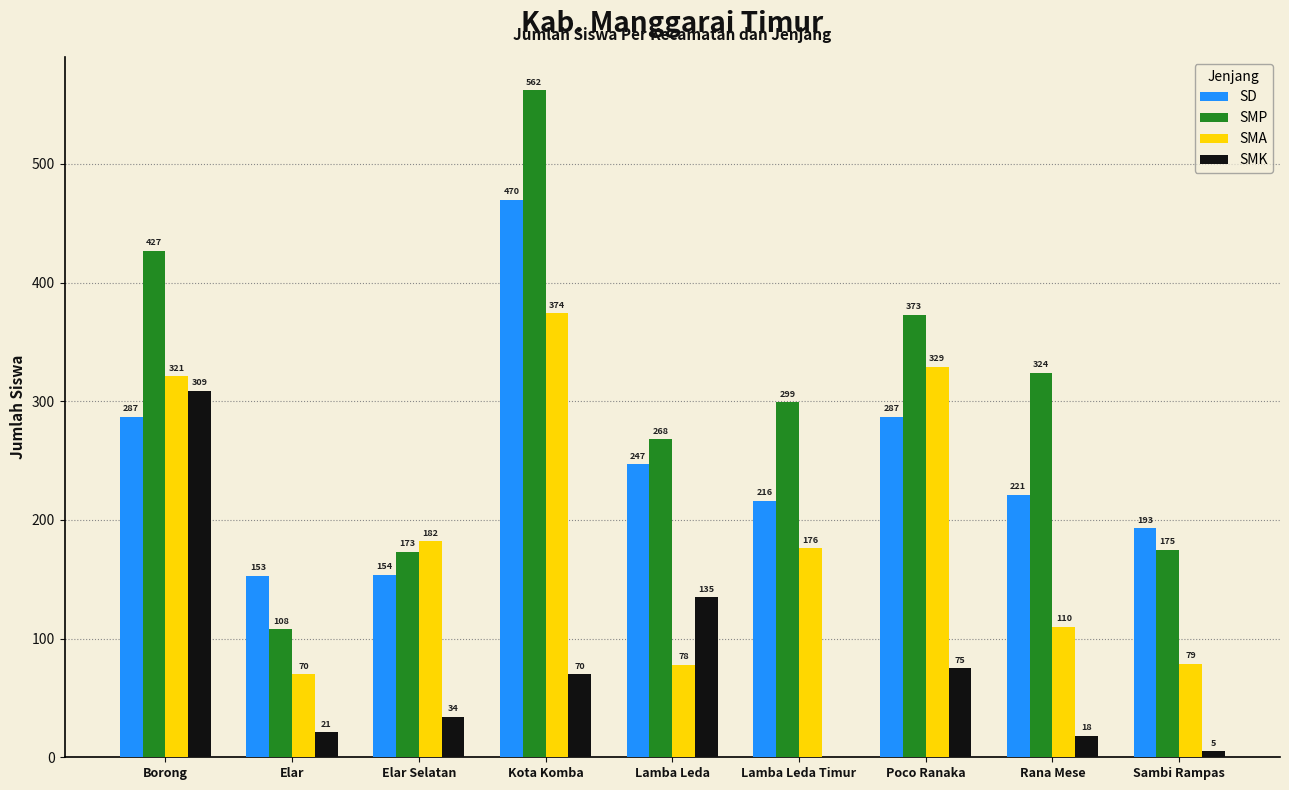

Reading right to left, list all the values displayed in this chart.

SD: Sambi Rampas=193	Rana Mese=221	Poco Ranaka=287	Lamba Leda Timur=216	Lamba Leda=247	Kota Komba=470	Elar Selatan=154	Elar=153	Borong=287
SMP: Sambi Rampas=175	Rana Mese=324	Poco Ranaka=373	Lamba Leda Timur=299	Lamba Leda=268	Kota Komba=562	Elar Selatan=173	Elar=108	Borong=427
SMA: Sambi Rampas=79	Rana Mese=110	Poco Ranaka=329	Lamba Leda Timur=176	Lamba Leda=78	Kota Komba=374	Elar Selatan=182	Elar=70	Borong=321
SMK: Sambi Rampas=5	Rana Mese=18	Poco Ranaka=75	Lamba Leda Timur=0	Lamba Leda=135	Kota Komba=70	Elar Selatan=34	Elar=21	Borong=309